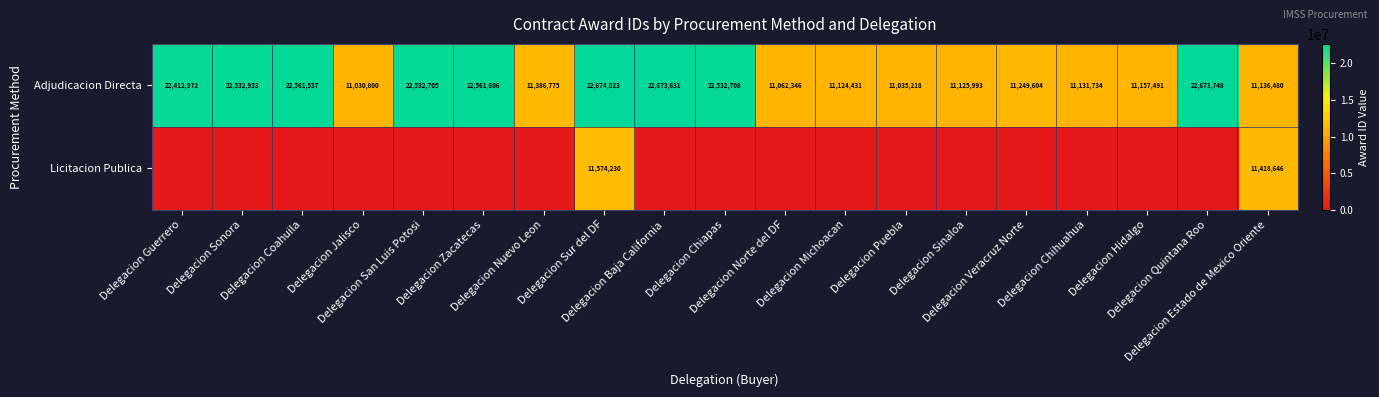

What is the highest value of the Adjudicacion Directa series?

22674023